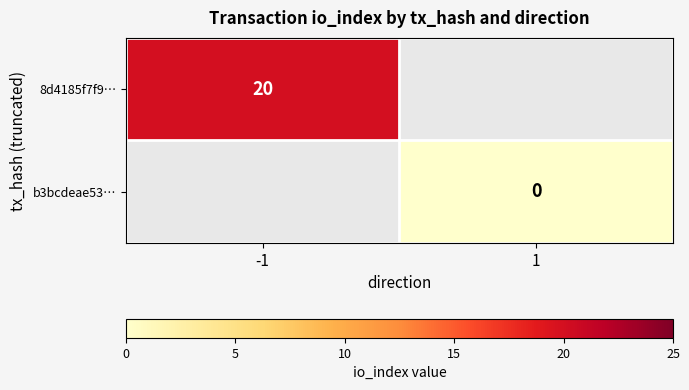

True or false: 8d4185f7f9… has a value of 5 at -1.

False